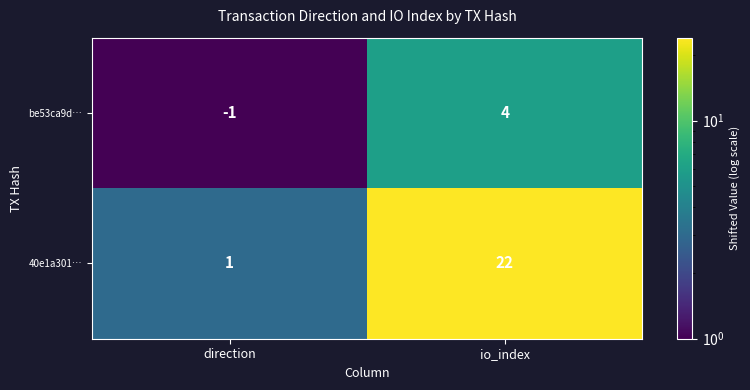

Rank the series at io_index from highest to lowest value.

40e1a301…, be53ca9d…